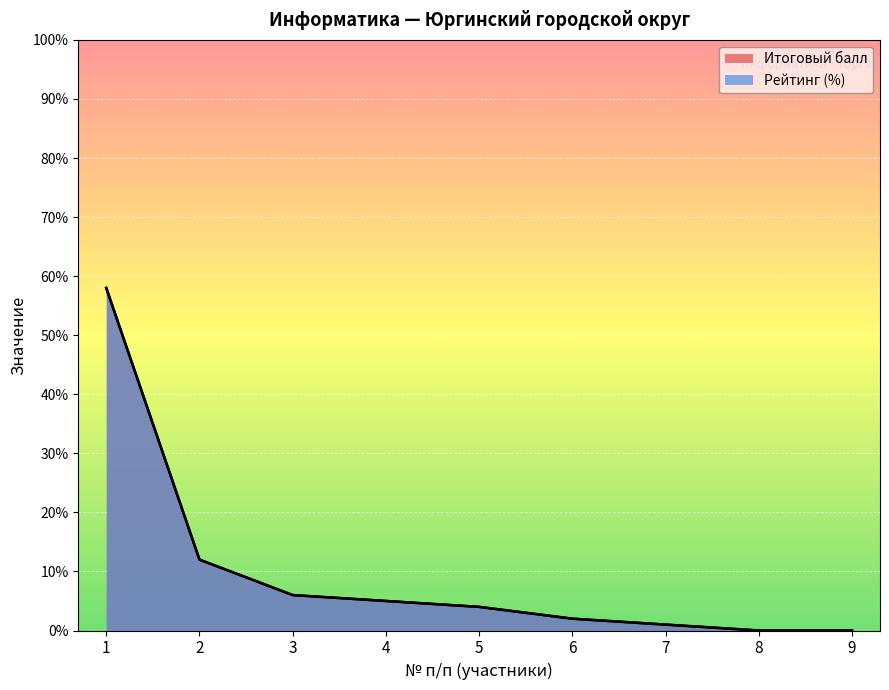

What are all the series names shown in the legend?

Итоговый балл, Рейтинг (%)